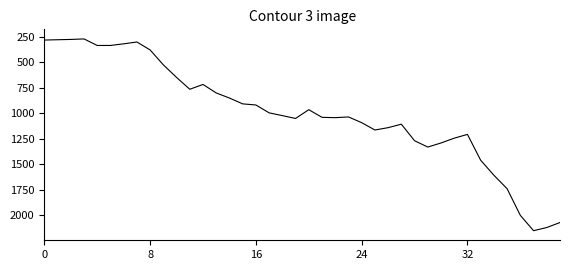

Is this an area chart (filled region under the line)?

No